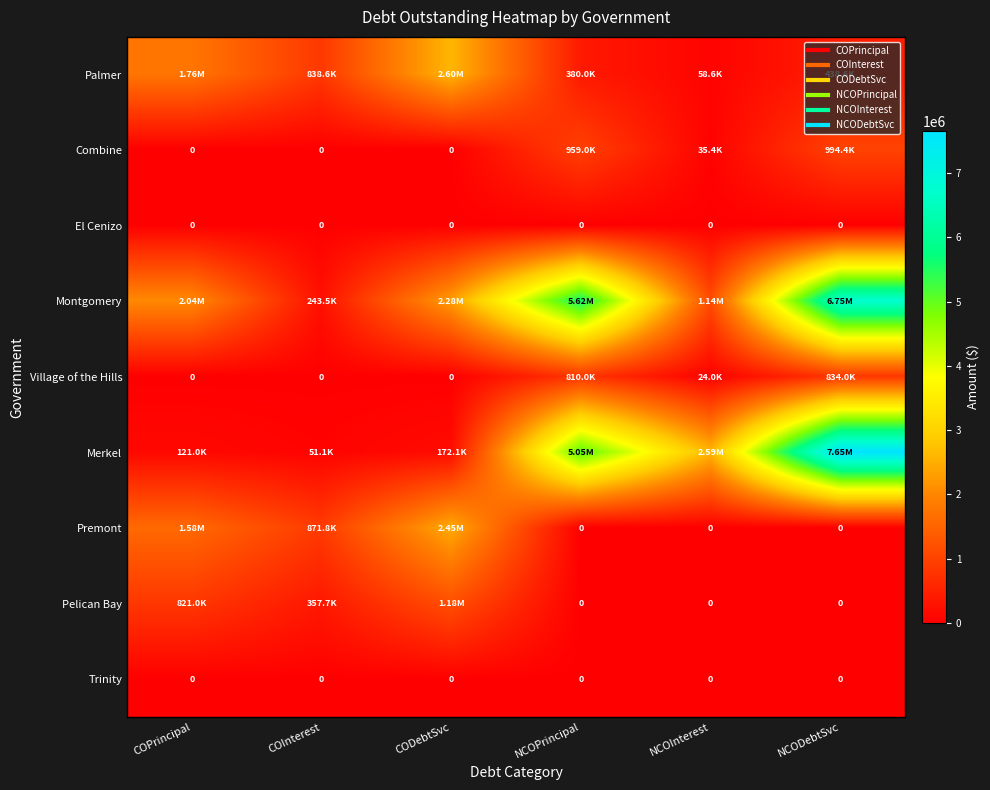

Rank the series by their maximum value, from highest to lowest.

Merkel, Montgomery, Palmer, Premont, Pelican Bay, Combine, Village of the Hills, El Cenizo, Trinity